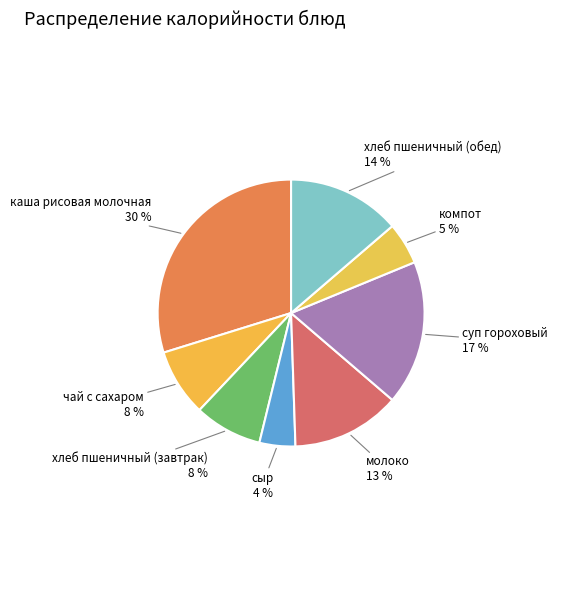

To the nearest percent, what is the difference between the чай с сахаром 8 % and хлеб пшеничный (обед) 14 % slice percentages?

6%